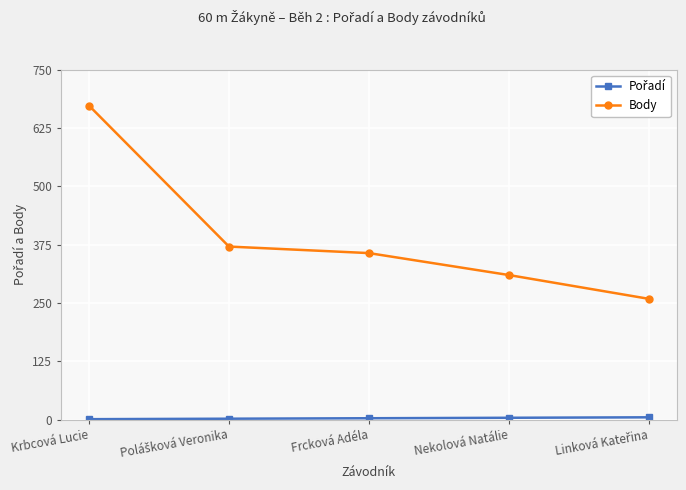

What is the highest value of the Body series?

673